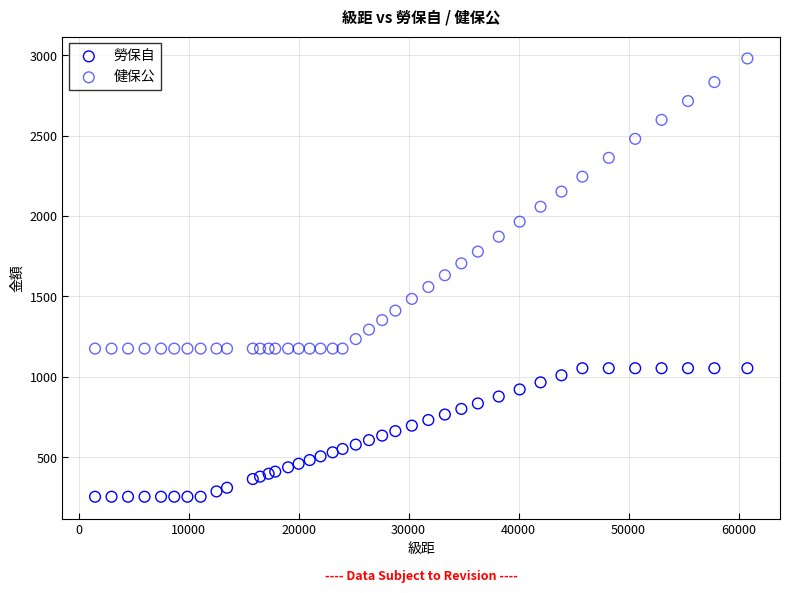

Which series reaches the maximum Y coordinate?

健保公